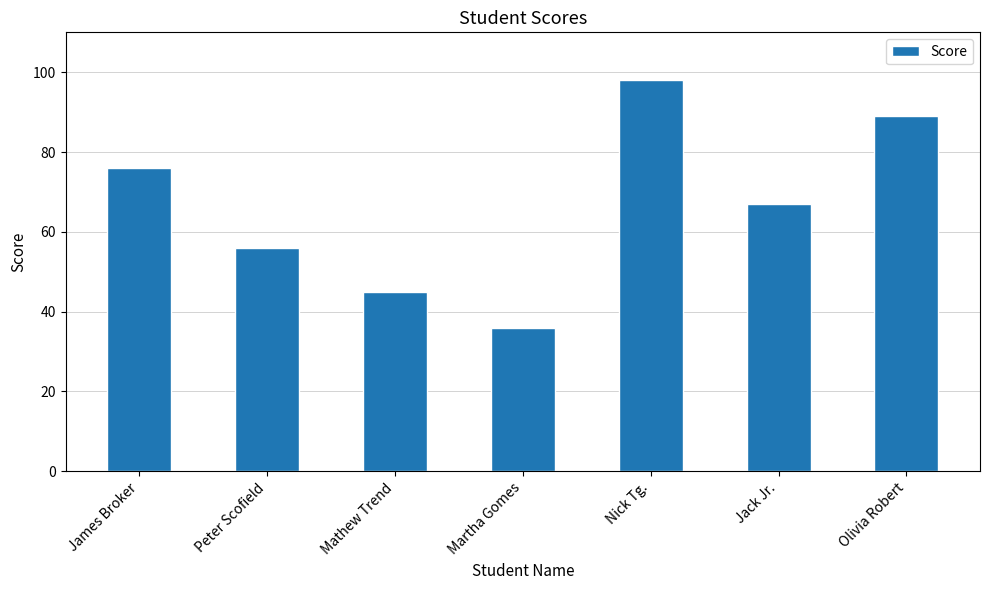

What is the smallest value displayed?

36